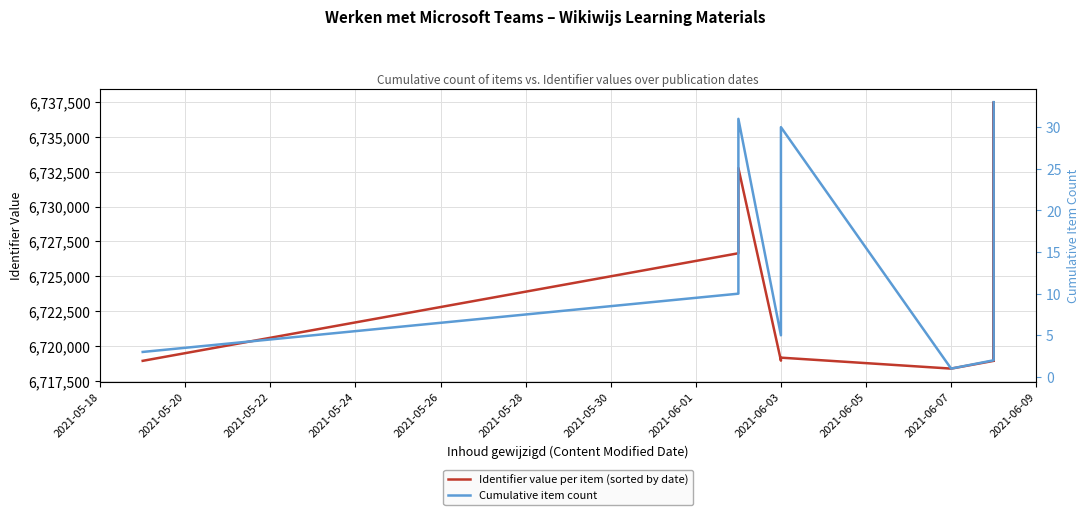

True or false: Identifier value per item (sorted by date) has a value of 1551138 at 16.

False